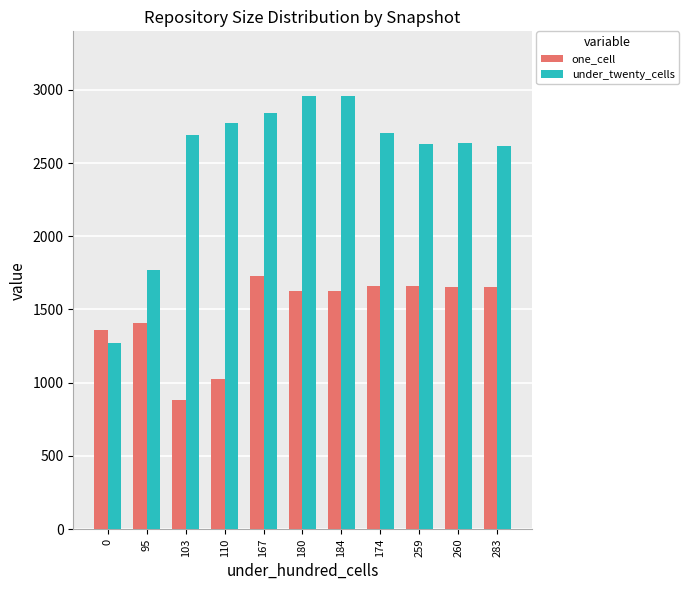

Is the value of under_twenty_cells at 167 greater than the value of one_cell at 260?

Yes